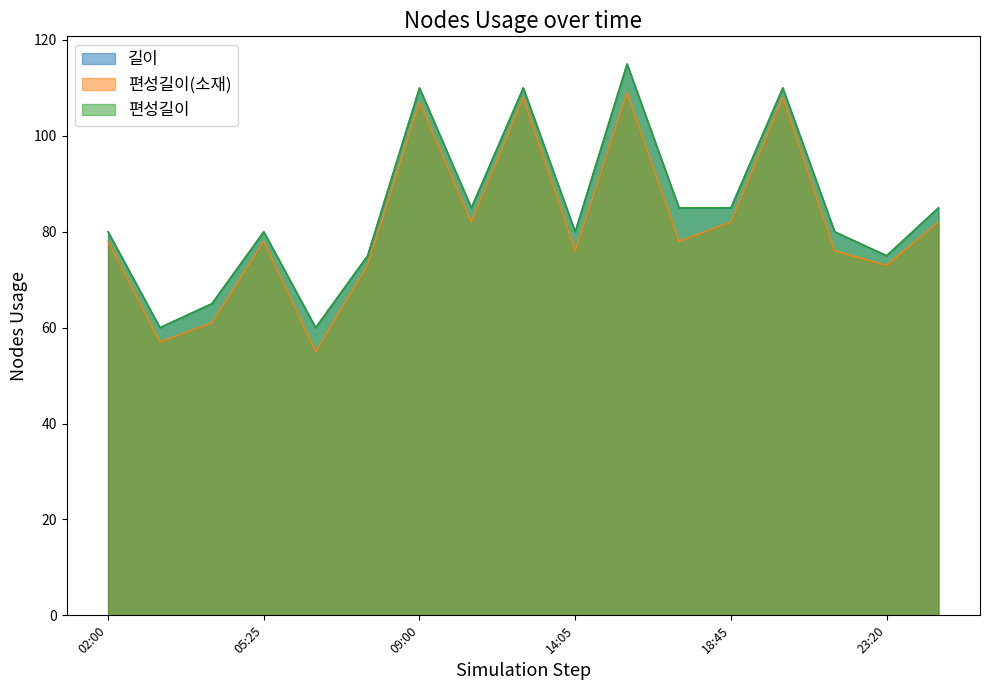

Rank the categories by 편성길이(소재) value from highest to lowest.

15:25, 12:15, 20:10, 09:00, 10:50, 18:45, 00:35, 02:00, 05:25, 17:20, 14:05, 22:00, 07:45, 23:20, 04:20, 03:20, 06:45